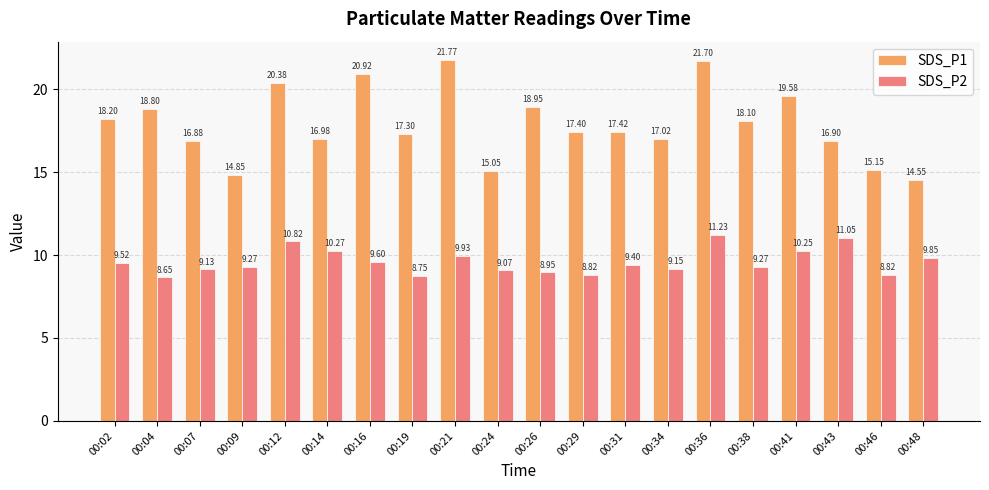

How many groups of bars are there?

20